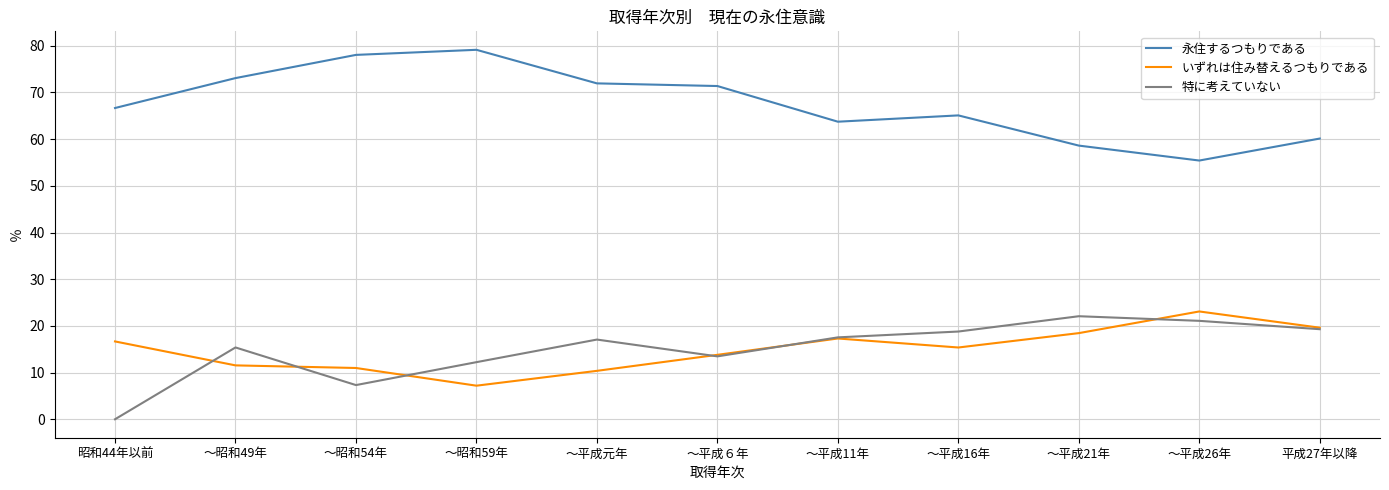

Does the chart have visible grid lines?

Yes